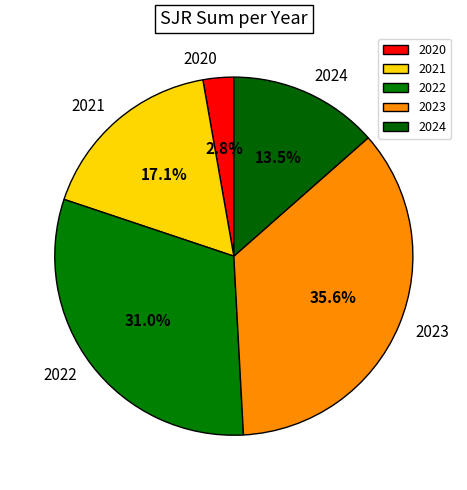

To the nearest percent, what percentage of the pie is 2021?

17%